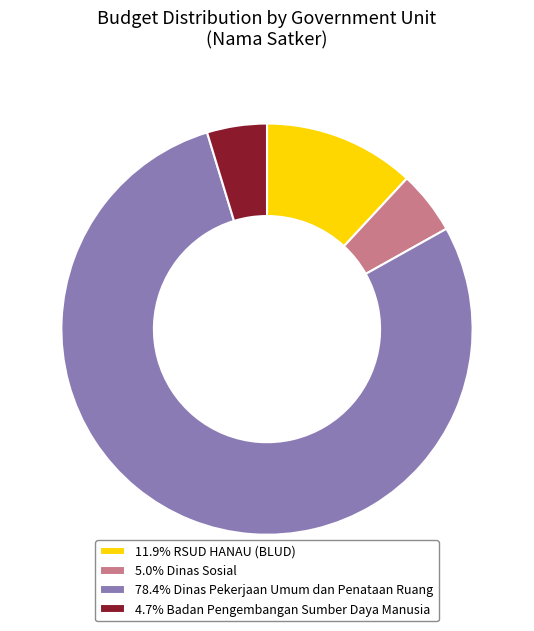

Is the sum of 78.4% Dinas Pekerjaan Umum dan Penataan Ruang and 5.0% Dinas Sosial greater than half?

Yes